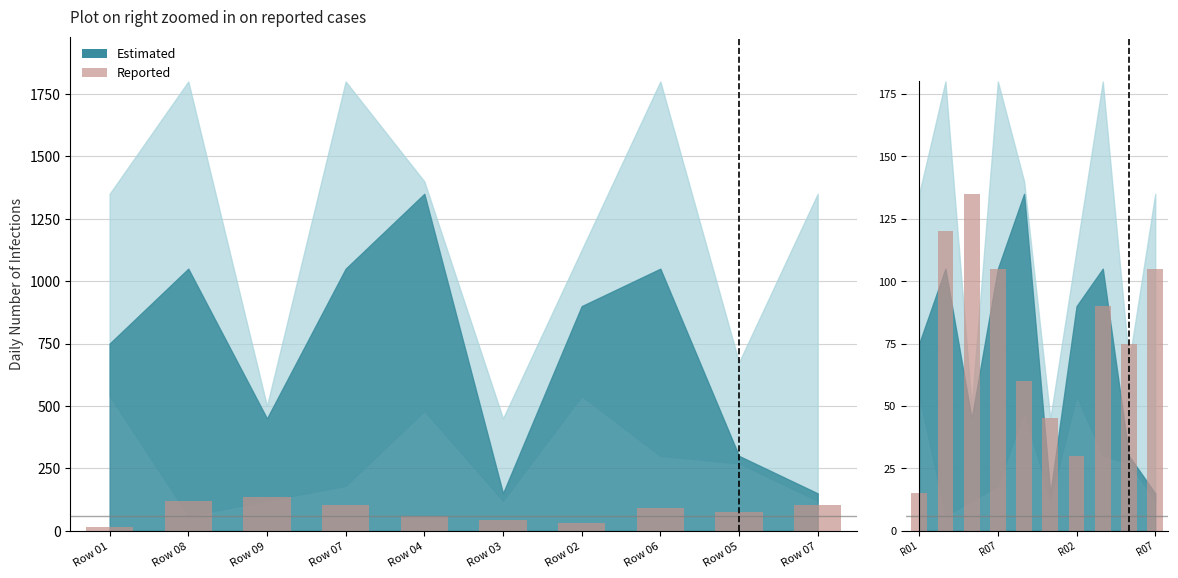

Which label corresponds to the smallest value in the chart?

R01